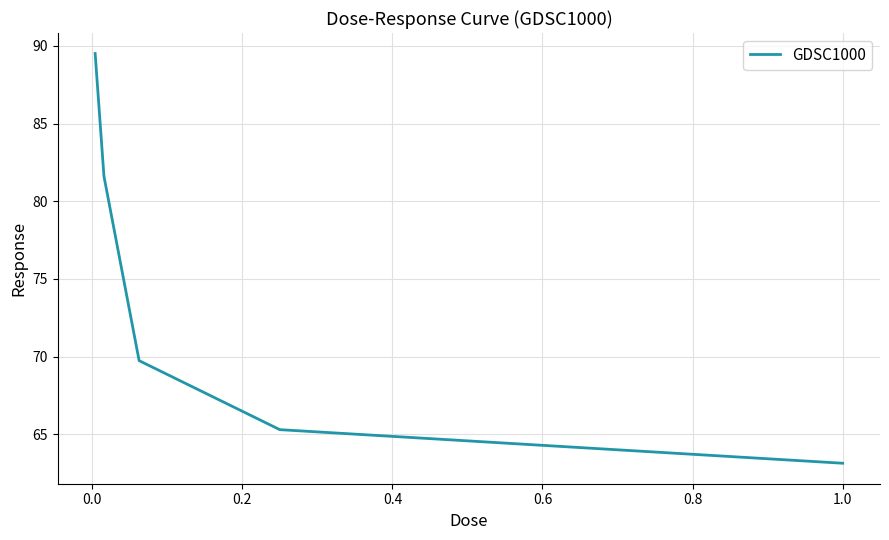

True or false: there are more than 2 points higher than both neighbors.

False